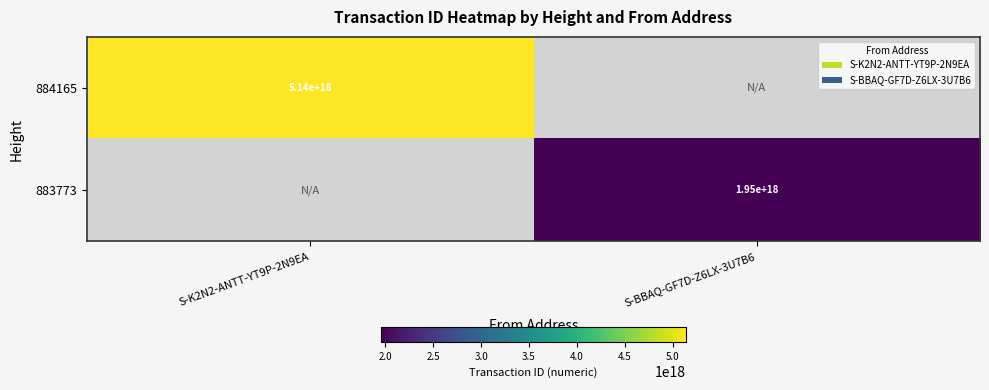

The value of 883773 at S-BBAQ-GF7D-Z6LX-3U7B6 is 1950000000000000000. True or false?

True